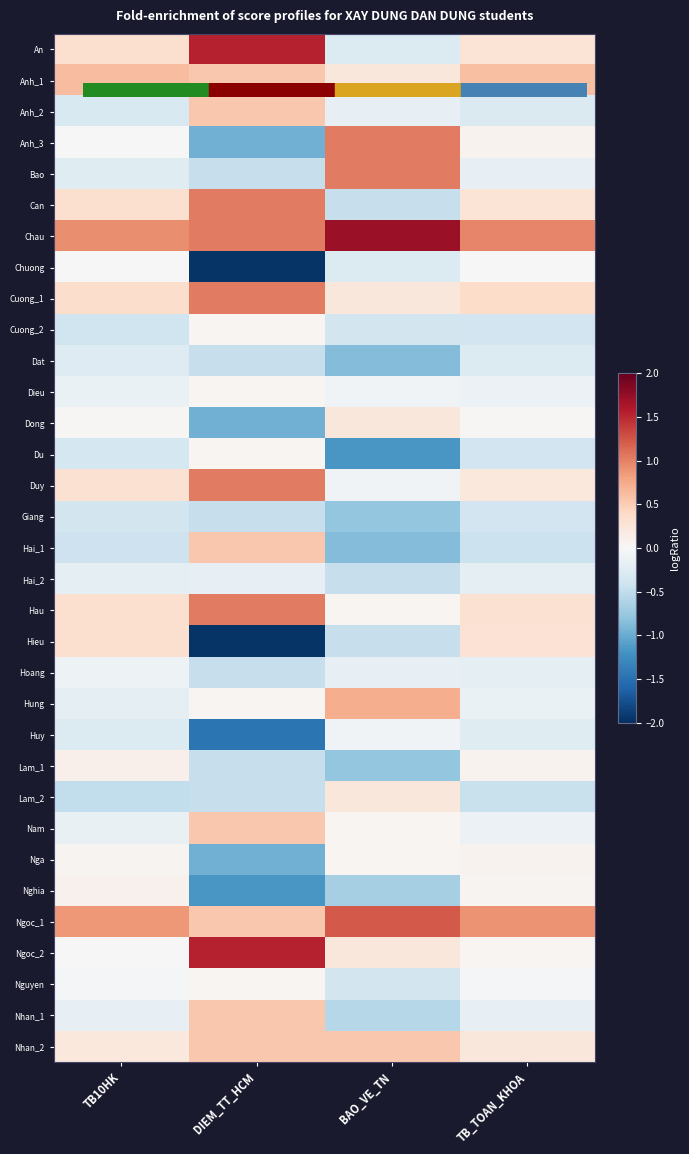

Reading left to right, transcribe all the data shown in this chart.

An: TB10HK=0.3	DIEM_TT_HCM=1.5	BAO_VE_TN=-0.3	TB_TOAN_KHOA=0.3
Anh_1: TB10HK=0.6	DIEM_TT_HCM=0.5	BAO_VE_TN=0.2	TB_TOAN_KHOA=0.6
Anh_2: TB10HK=-0.3	DIEM_TT_HCM=0.5	BAO_VE_TN=-0.2	TB_TOAN_KHOA=-0.3
Anh_3: TB10HK=-0.0	DIEM_TT_HCM=-1.0	BAO_VE_TN=1.0	TB_TOAN_KHOA=0.1
Bao: TB10HK=-0.2	DIEM_TT_HCM=-0.5	BAO_VE_TN=1.0	TB_TOAN_KHOA=-0.2
Can: TB10HK=0.3	DIEM_TT_HCM=1.0	BAO_VE_TN=-0.5	TB_TOAN_KHOA=0.3
Chau: TB10HK=0.9	DIEM_TT_HCM=1.0	BAO_VE_TN=1.7	TB_TOAN_KHOA=1.0
Chuong: TB10HK=-0.0	DIEM_TT_HCM=-2.0	BAO_VE_TN=-0.3	TB_TOAN_KHOA=-0.0
Cuong_1: TB10HK=0.4	DIEM_TT_HCM=1.0	BAO_VE_TN=0.2	TB_TOAN_KHOA=0.4
Cuong_2: TB10HK=-0.4	DIEM_TT_HCM=0.0	BAO_VE_TN=-0.4	TB_TOAN_KHOA=-0.4
Dat: TB10HK=-0.3	DIEM_TT_HCM=-0.5	BAO_VE_TN=-0.9	TB_TOAN_KHOA=-0.3
Dieu: TB10HK=-0.1	DIEM_TT_HCM=0.0	BAO_VE_TN=-0.1	TB_TOAN_KHOA=-0.1
Dong: TB10HK=0.0	DIEM_TT_HCM=-1.0	BAO_VE_TN=0.2	TB_TOAN_KHOA=0.0
Du: TB10HK=-0.3	DIEM_TT_HCM=0.0	BAO_VE_TN=-1.2	TB_TOAN_KHOA=-0.4
Duy: TB10HK=0.3	DIEM_TT_HCM=1.0	BAO_VE_TN=-0.1	TB_TOAN_KHOA=0.2
Giang: TB10HK=-0.4	DIEM_TT_HCM=-0.5	BAO_VE_TN=-0.8	TB_TOAN_KHOA=-0.4
Hai_1: TB10HK=-0.4	DIEM_TT_HCM=0.5	BAO_VE_TN=-0.9	TB_TOAN_KHOA=-0.4
Hai_2: TB10HK=-0.2	DIEM_TT_HCM=-0.2	BAO_VE_TN=-0.5	TB_TOAN_KHOA=-0.2
Hau: TB10HK=0.3	DIEM_TT_HCM=1.0	BAO_VE_TN=0.0	TB_TOAN_KHOA=0.3
Hieu: TB10HK=0.3	DIEM_TT_HCM=-2.0	BAO_VE_TN=-0.5	TB_TOAN_KHOA=0.3
Hoang: TB10HK=-0.1	DIEM_TT_HCM=-0.5	BAO_VE_TN=-0.2	TB_TOAN_KHOA=-0.2
Hung: TB10HK=-0.2	DIEM_TT_HCM=0.0	BAO_VE_TN=0.7	TB_TOAN_KHOA=-0.1
Huy: TB10HK=-0.3	DIEM_TT_HCM=-1.5	BAO_VE_TN=-0.1	TB_TOAN_KHOA=-0.2
Lam_1: TB10HK=0.1	DIEM_TT_HCM=-0.5	BAO_VE_TN=-0.8	TB_TOAN_KHOA=0.1
Lam_2: TB10HK=-0.5	DIEM_TT_HCM=-0.5	BAO_VE_TN=0.2	TB_TOAN_KHOA=-0.4
Nam: TB10HK=-0.1	DIEM_TT_HCM=0.5	BAO_VE_TN=0.0	TB_TOAN_KHOA=-0.1
Nga: TB10HK=0.1	DIEM_TT_HCM=-1.0	BAO_VE_TN=0.0	TB_TOAN_KHOA=0.1
Nghia: TB10HK=0.1	DIEM_TT_HCM=-1.2	BAO_VE_TN=-0.7	TB_TOAN_KHOA=0.1
Ngoc_1: TB10HK=0.9	DIEM_TT_HCM=0.5	BAO_VE_TN=1.2	TB_TOAN_KHOA=0.9
Ngoc_2: TB10HK=0.0	DIEM_TT_HCM=1.5	BAO_VE_TN=0.2	TB_TOAN_KHOA=0.0
Nguyen: TB10HK=-0.0	DIEM_TT_HCM=0.0	BAO_VE_TN=-0.4	TB_TOAN_KHOA=-0.0
Nhan_1: TB10HK=-0.2	DIEM_TT_HCM=0.5	BAO_VE_TN=-0.6	TB_TOAN_KHOA=-0.2
Nhan_2: TB10HK=0.2	DIEM_TT_HCM=0.5	BAO_VE_TN=0.5	TB_TOAN_KHOA=0.2